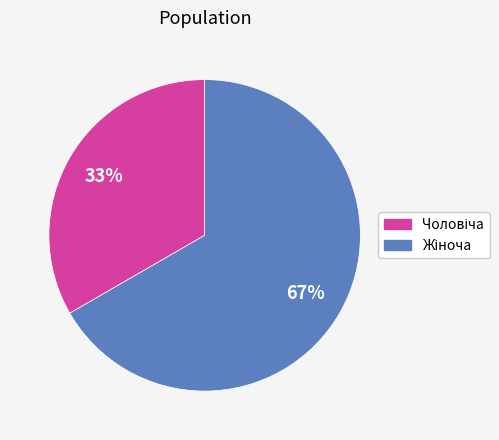

Is there any slice that represents more than half of the pie?

Yes